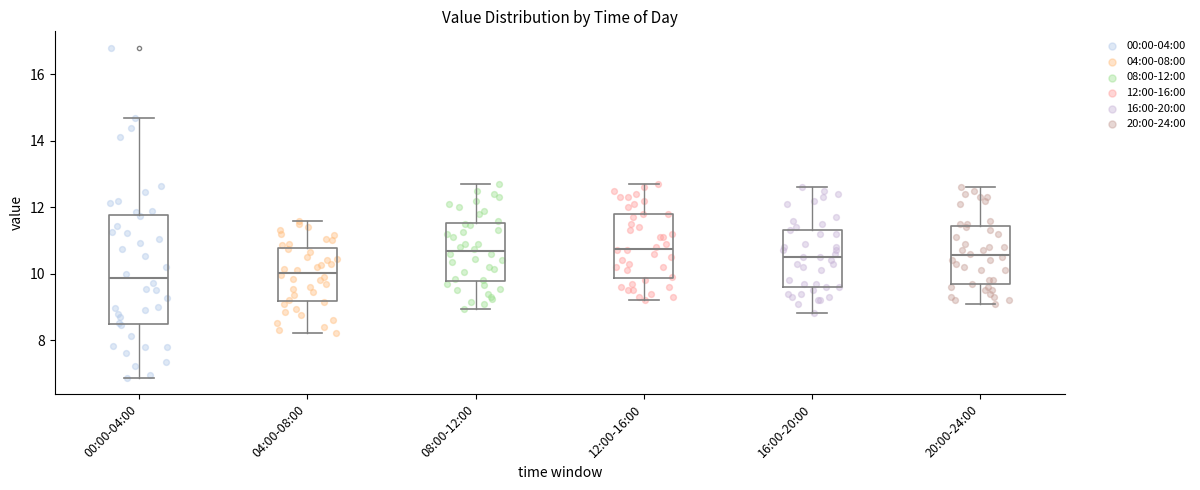

Where does the lower whisker of the box for 16:00-20:00 end on the y-axis? The values are not printed on the chart, so give them approximately, as read against the axis.

8.8